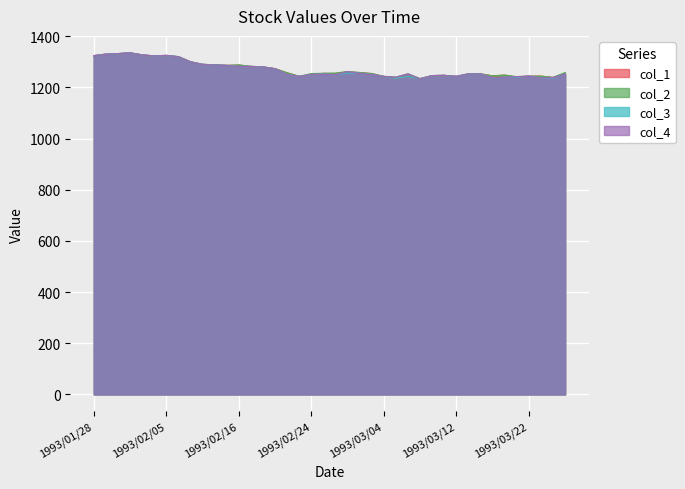

How many lines are shown in the chart?

4